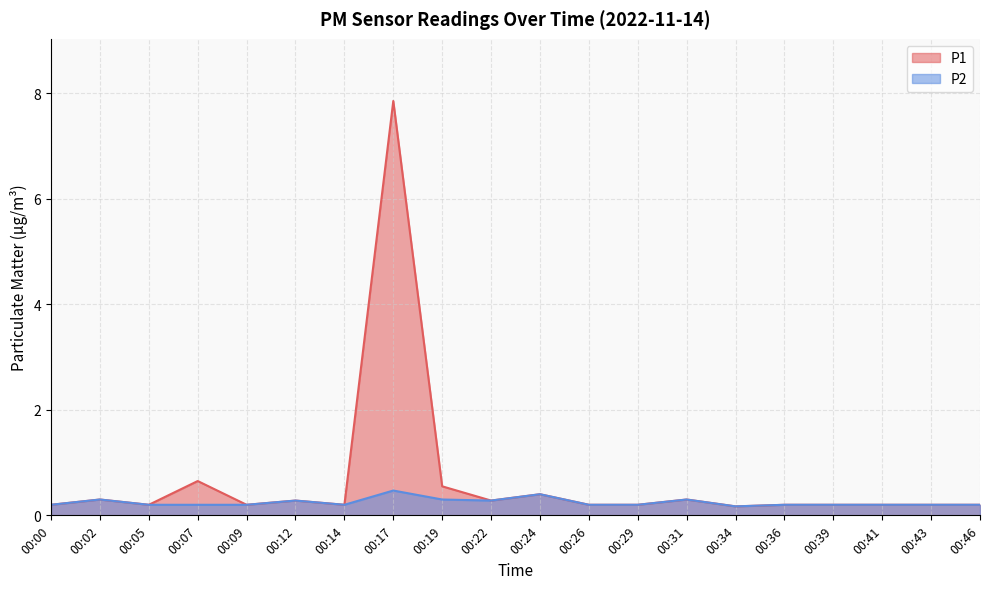

Which category has the lowest value in the P1 series?

00:34